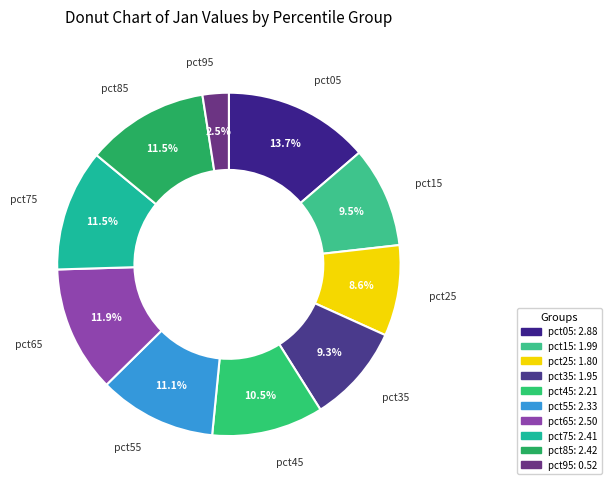

Which category has the smallest portion of the pie?

pct95